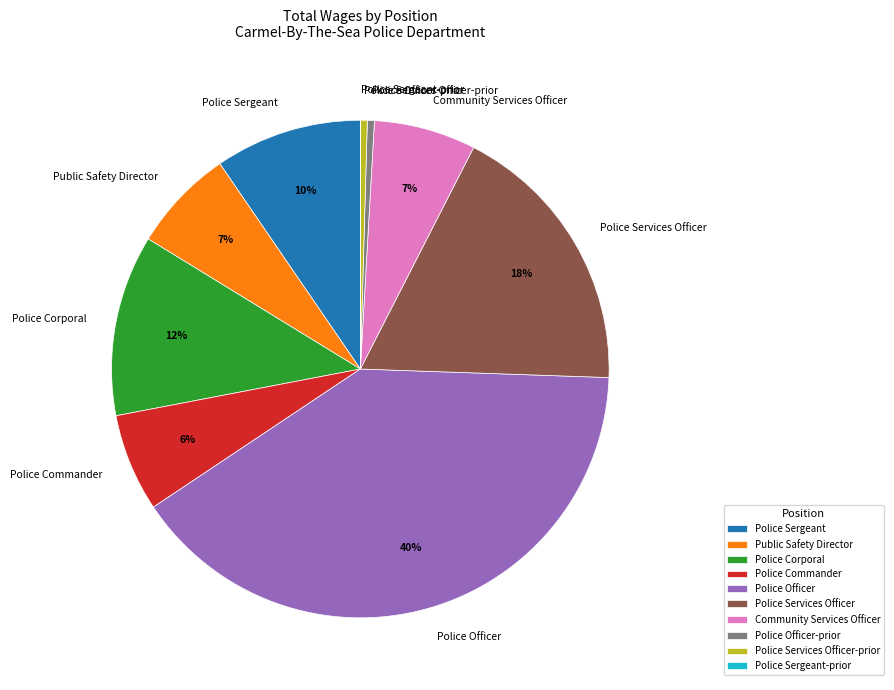

What is the ratio of the value at Police Sergeant to the value at Police Officer-prior?

20.9